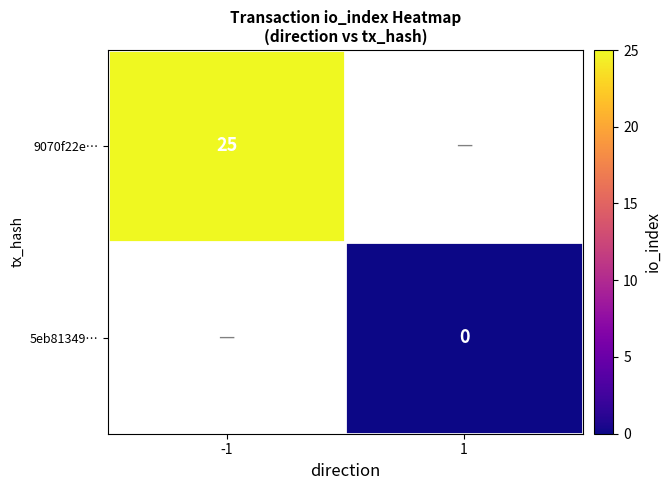

The 9070f22e… series shows 37 at -1. True or false?

False